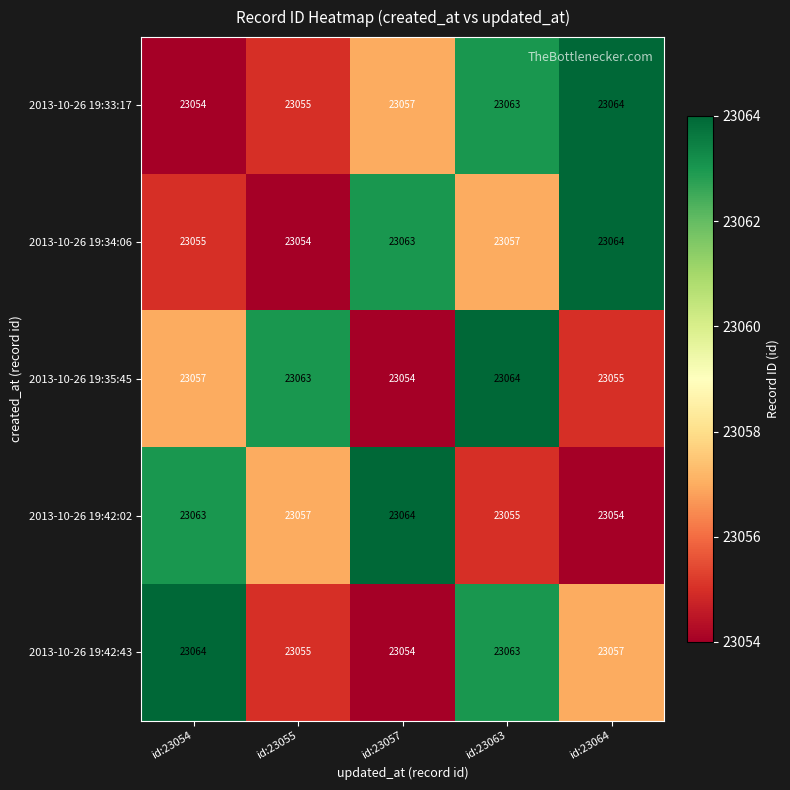

True or false: 2013-10-26 19:33:17 has a value of 23063 at id:23063.

True